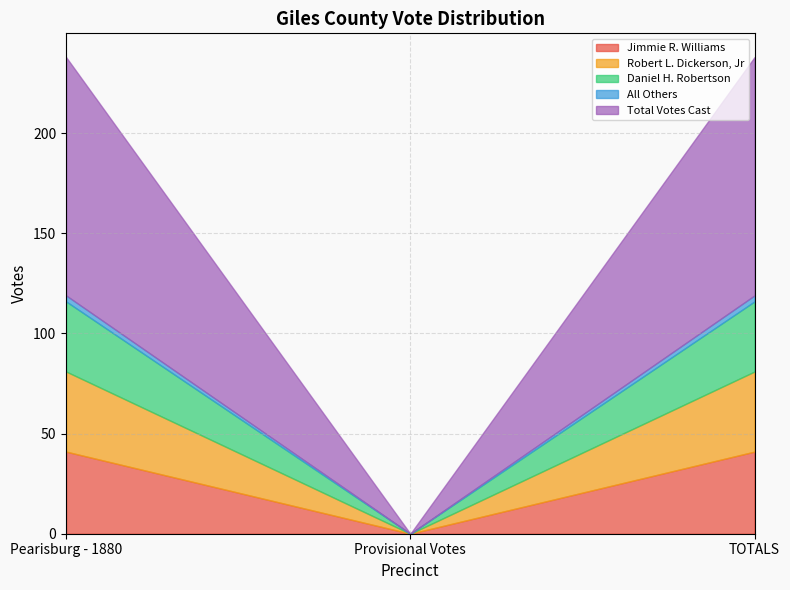

Is the value of All Others at Pearisburg - 1880 greater than the value of Robert L. Dickerson, Jr at TOTALS?

No